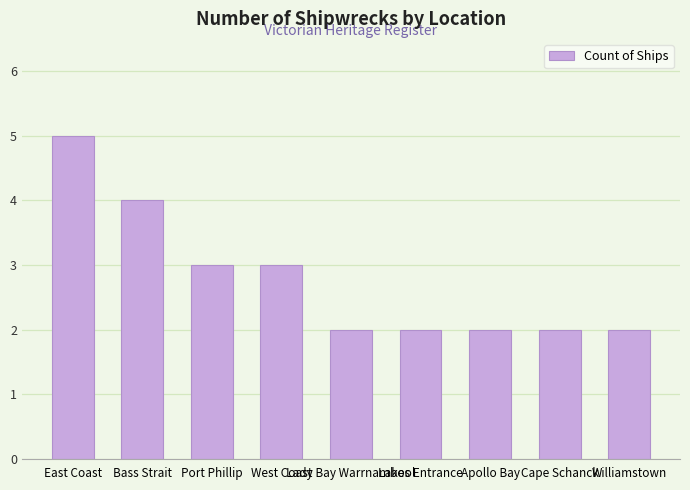

What is the difference between the maximum and minimum values?

3